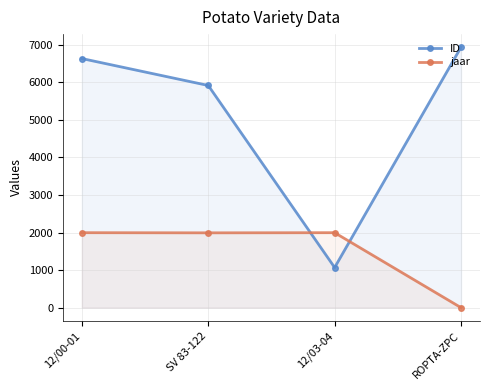

True or false: jaar has more than 2 interior local peaks.

False